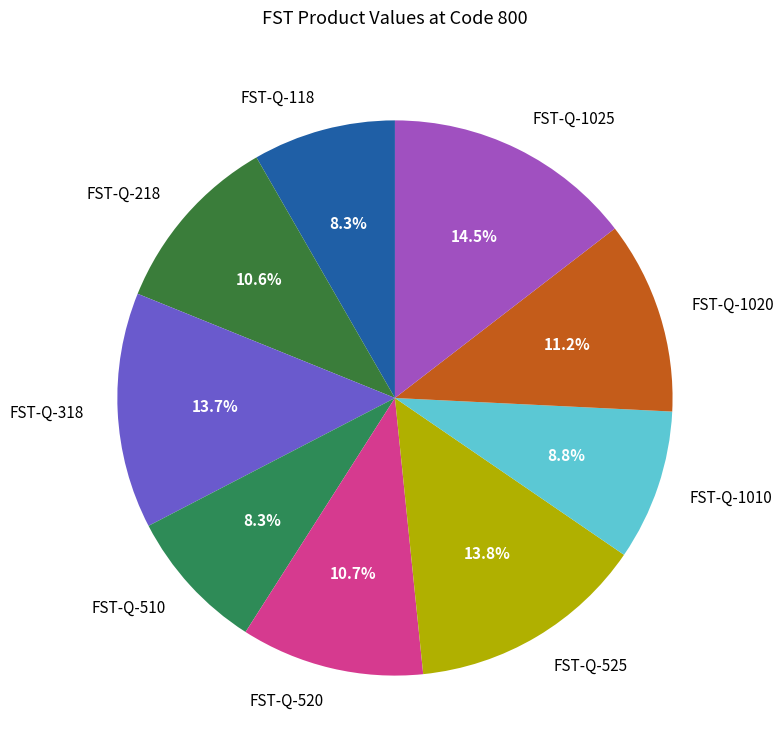

What is the largest slice in the pie chart?

FST-Q-1025